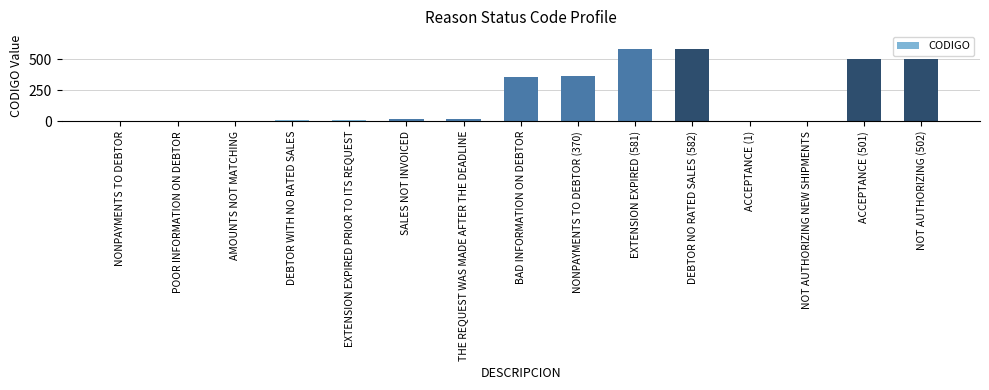

Count the number of data series in this chart.

1